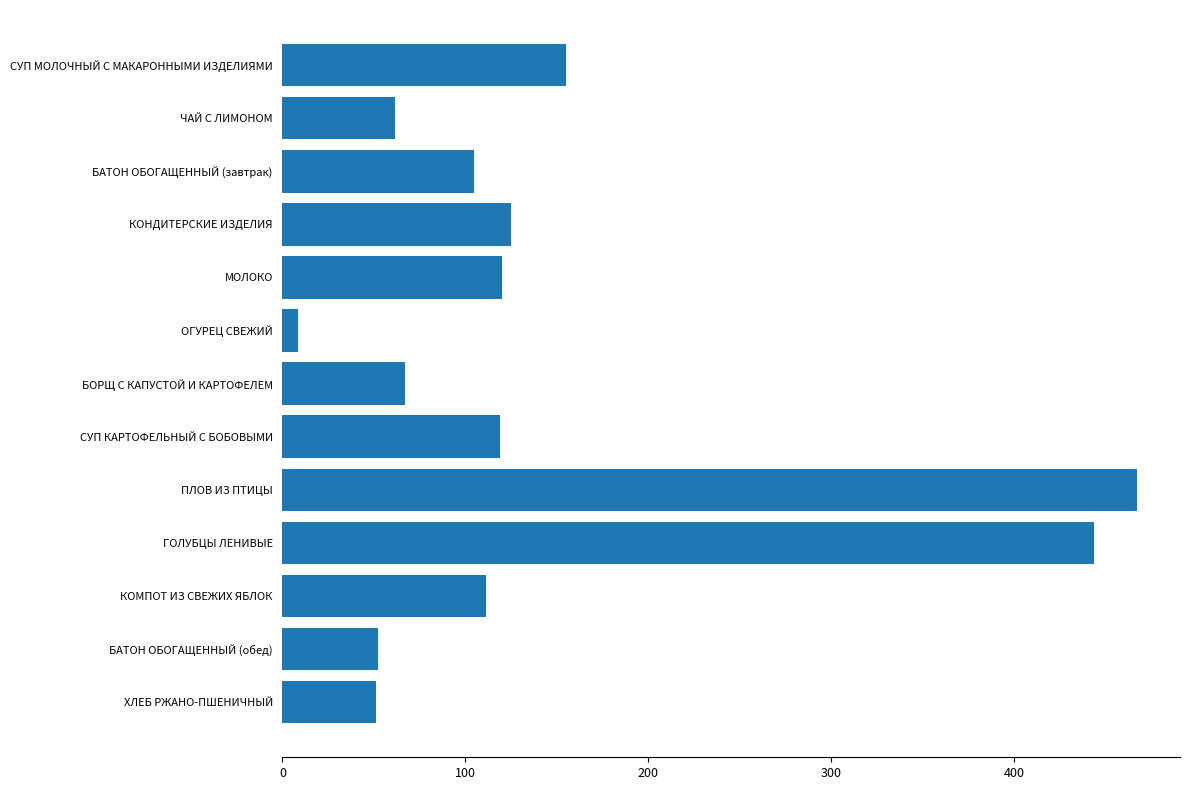

What is the label of the 2nd bar from the top?

ЧАЙ С ЛИМОНОМ